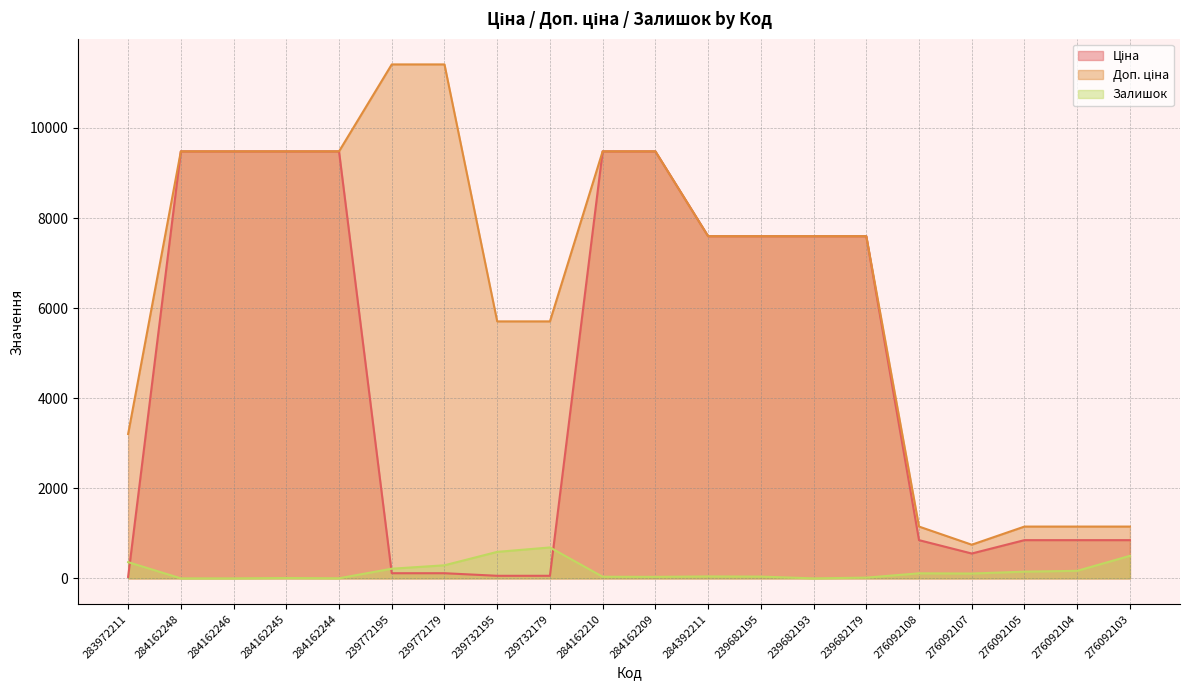

At which category does the chart reach its peak across all series?

239772195